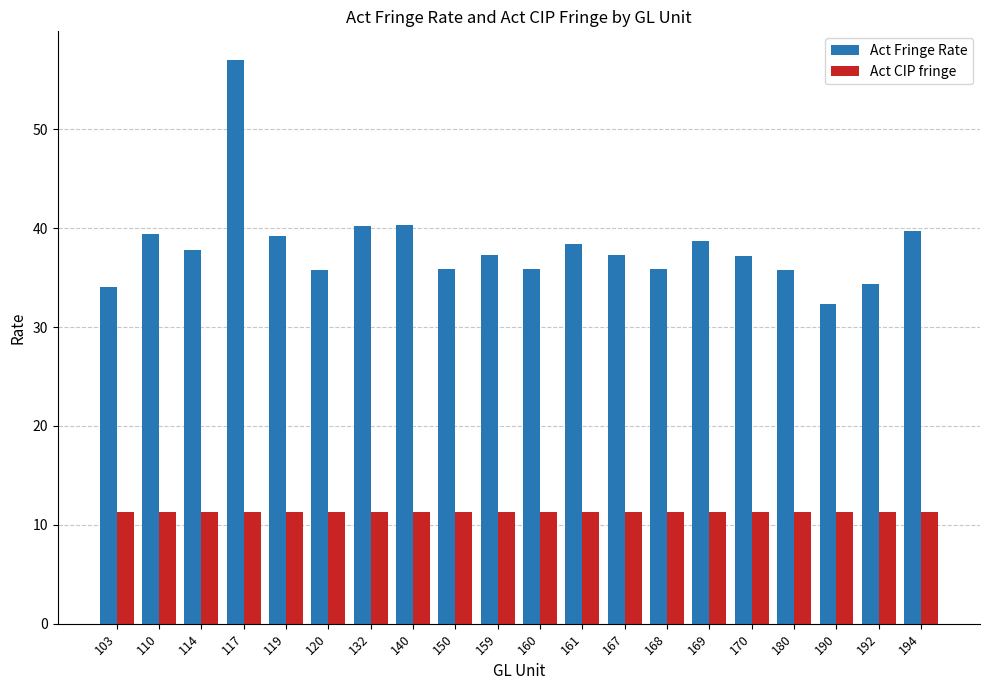

Which series has the largest range (max minus min)?

Act Fringe Rate